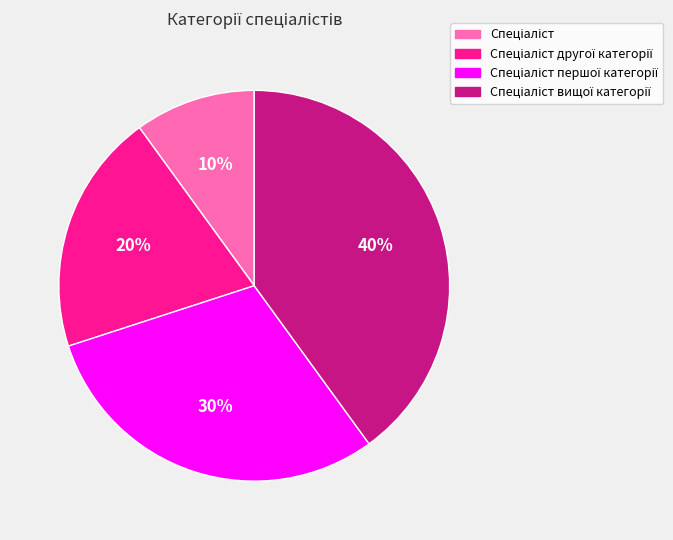

How many slices are in this pie chart?

4